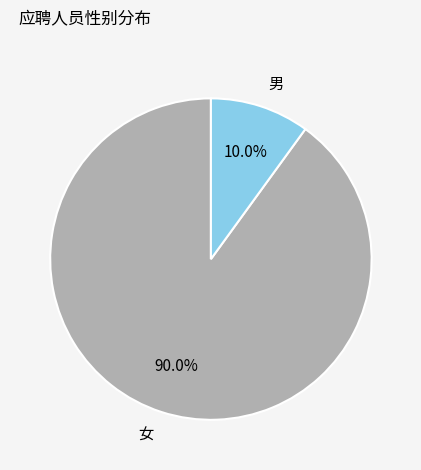

Does 女 represent more than half of the total?

Yes